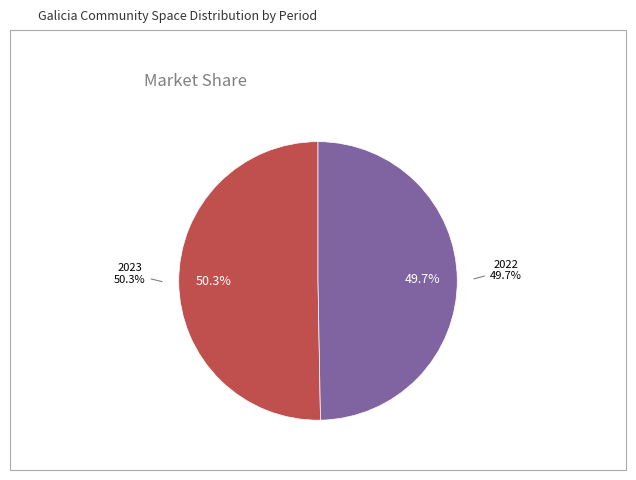

Rank the categories by value from lowest to highest.

2022, 2023